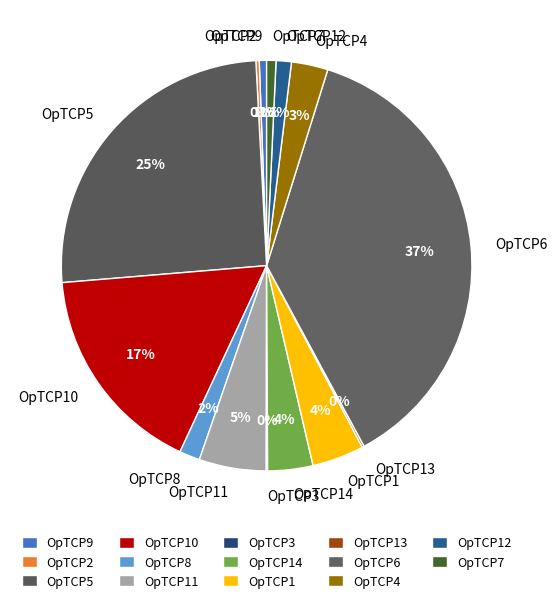

Is OpTCP6 the majority of the pie?

No